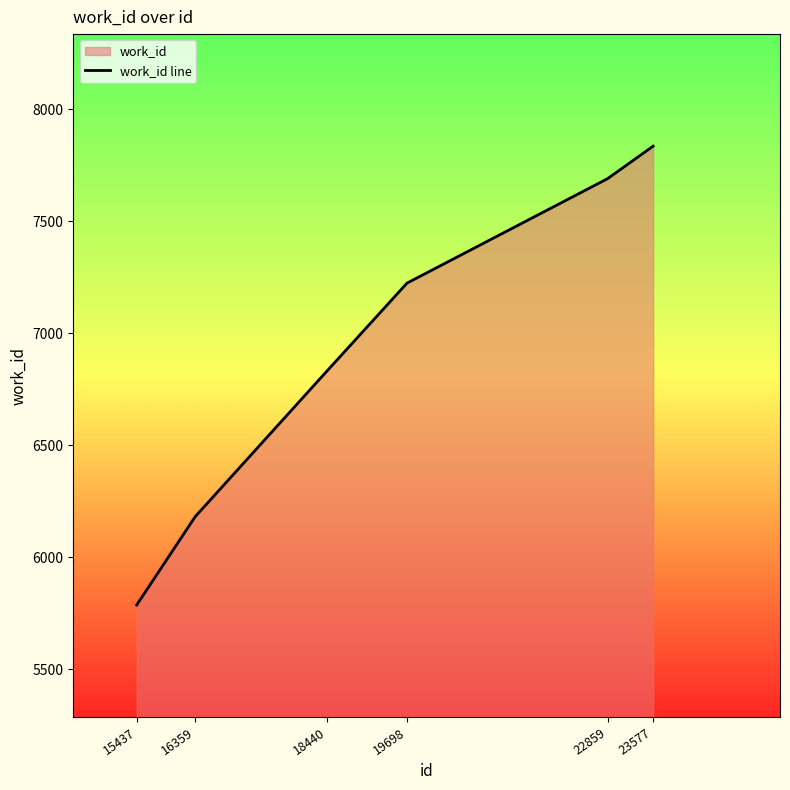

How many values exceed 7224?

2